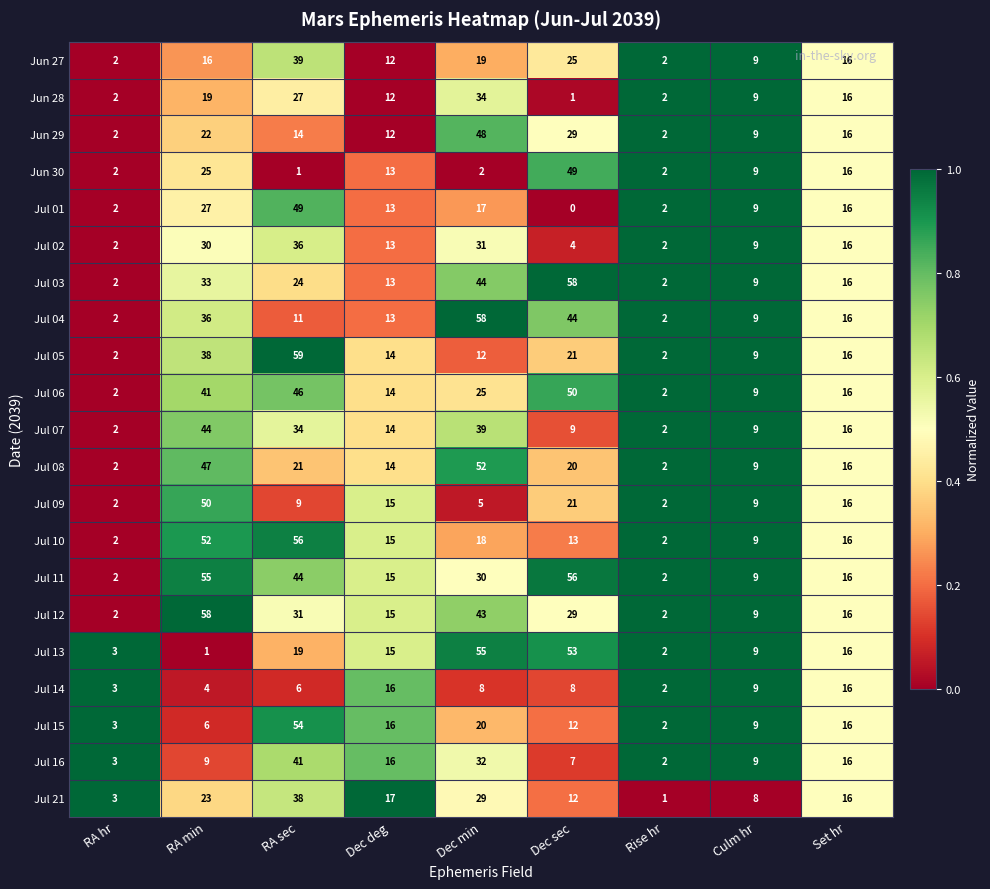

At which label does Jul 14 reach its minimum?

Rise hr